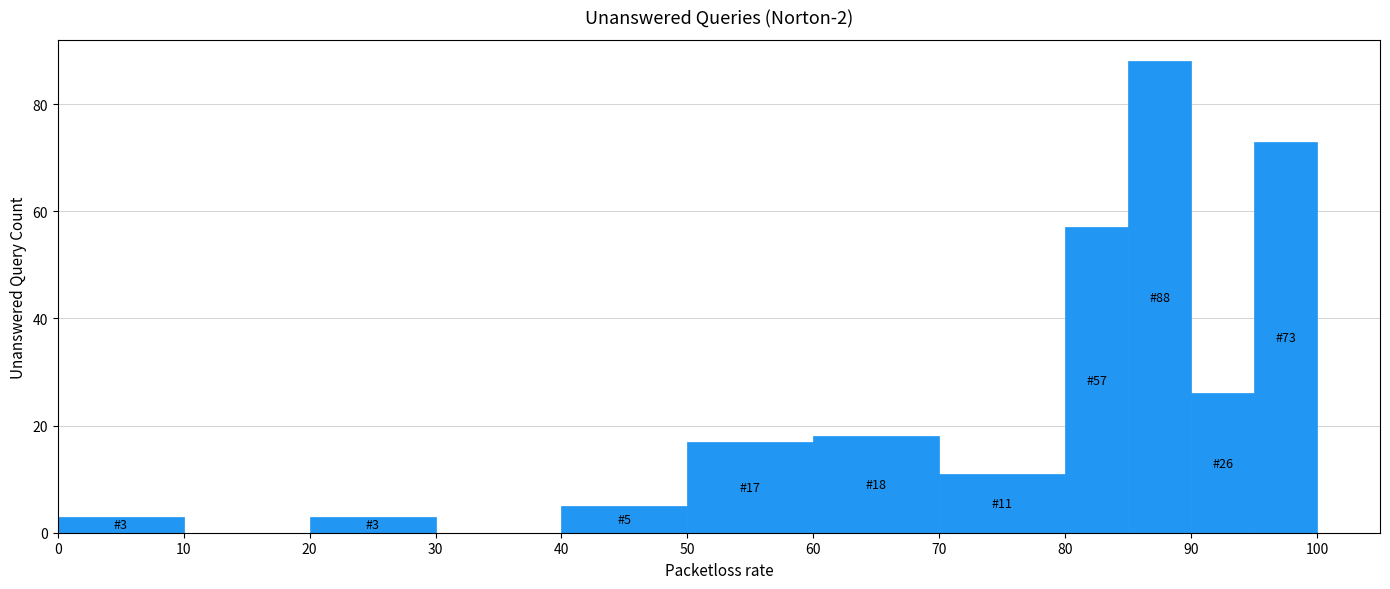

Which range on the x-axis has the tallest bar?

85 to 90